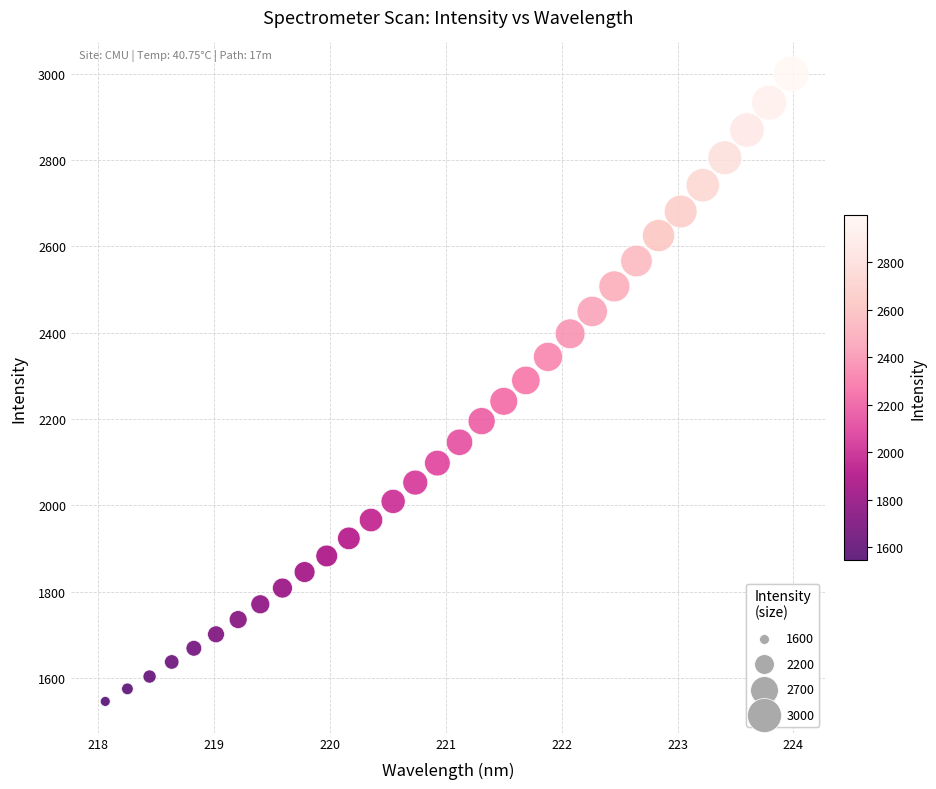

What is the range of Y values (max minus min)?

1454.0